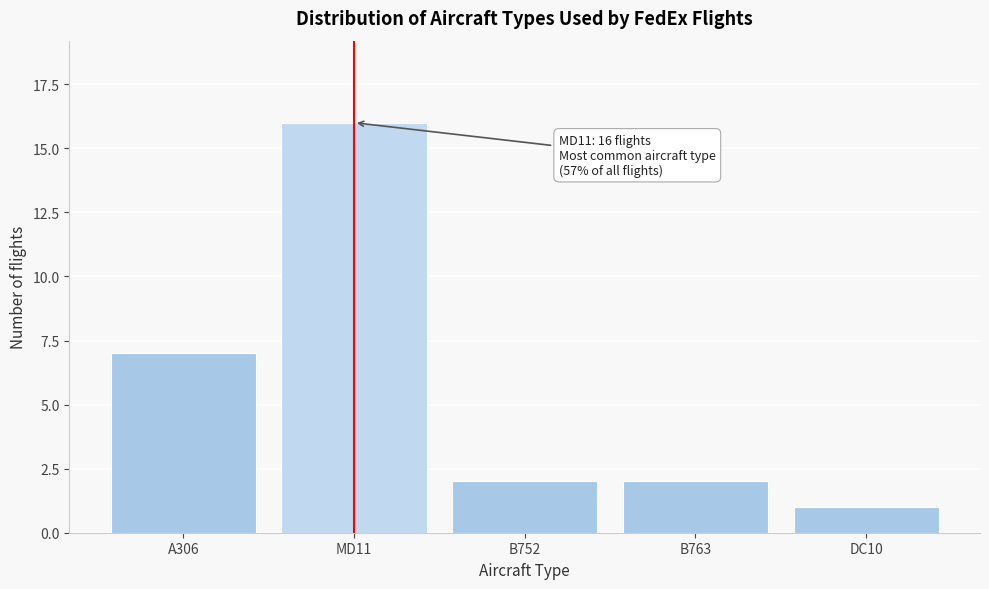

Reading left to right, list all the values displayed in this chart.

A306=7	MD11=16	B752=2	B763=2	DC10=1